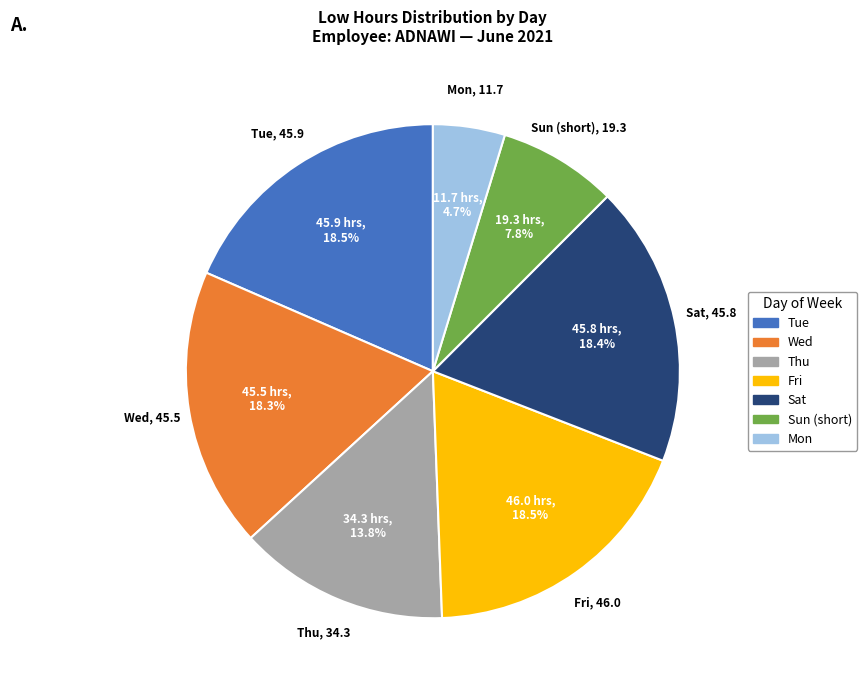

Is there a majority slice in this chart?

No